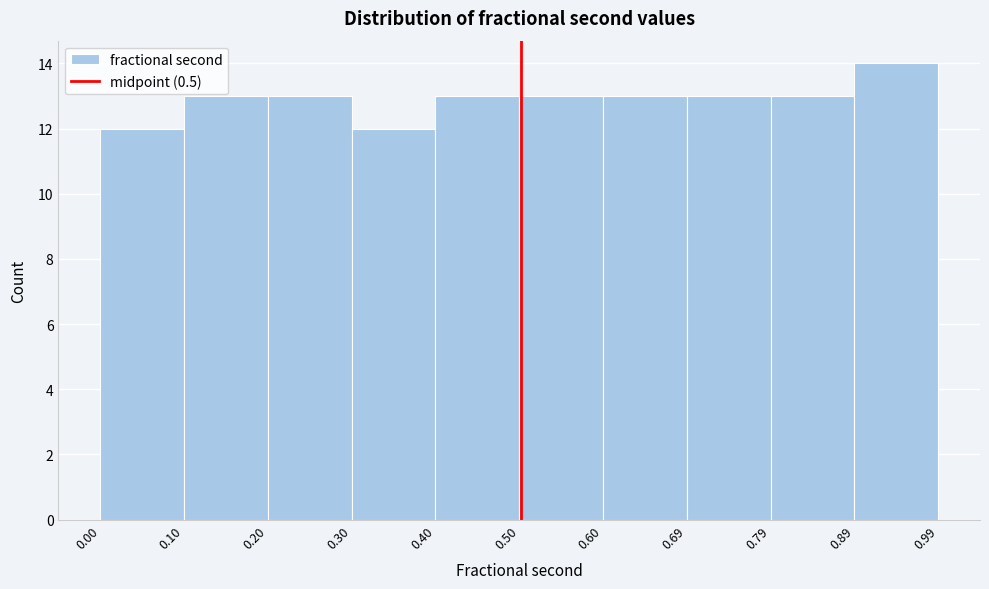

How tall is the bar that spans 0.10 to 0.20 on the x-axis? The values are not printed on the chart, so give them approximately, as read against the axis.

13